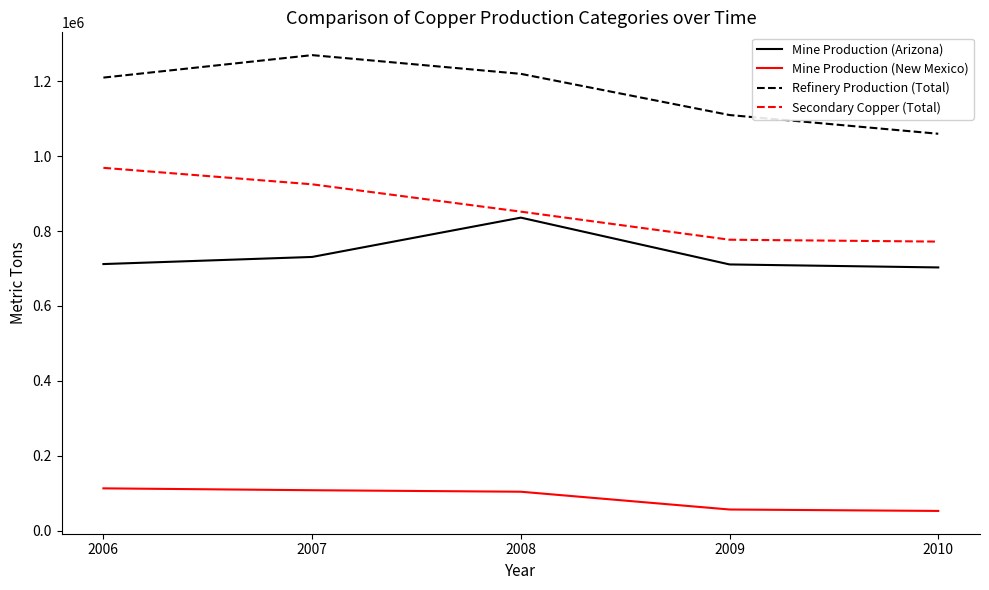

What are all the series names shown in the legend?

Mine Production (Arizona), Mine Production (New Mexico), Refinery Production (Total), Secondary Copper (Total)